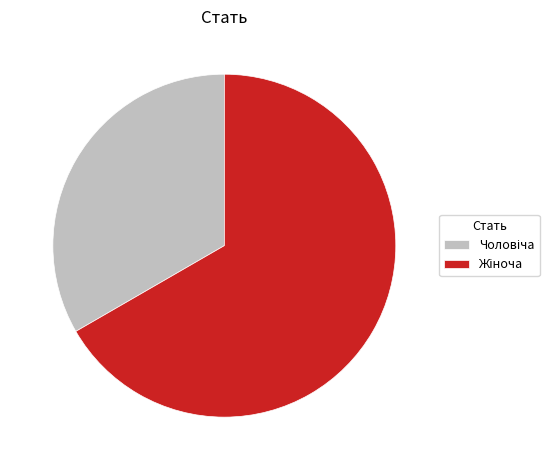

Does any single category account for the majority?

Yes